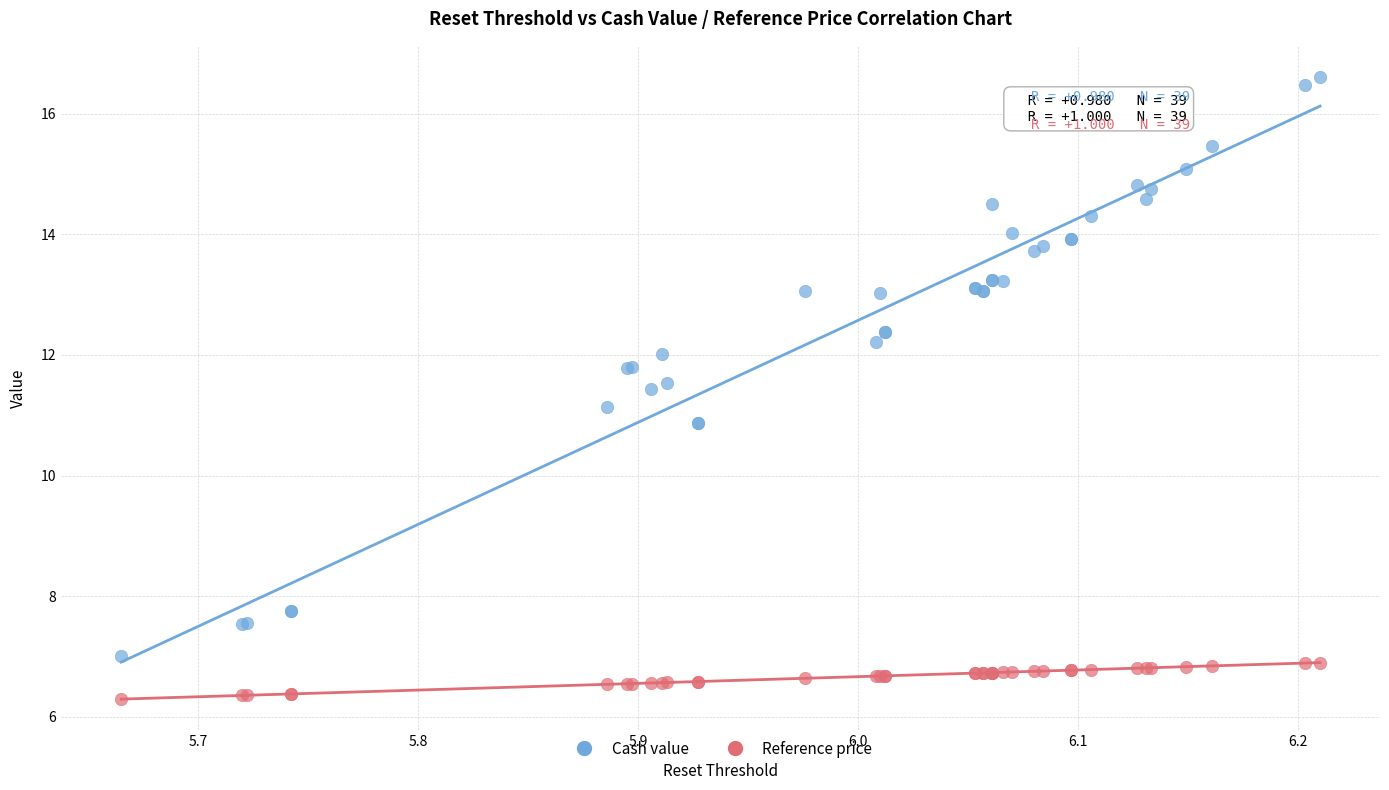

Which series reaches the maximum Y coordinate?

Cash value